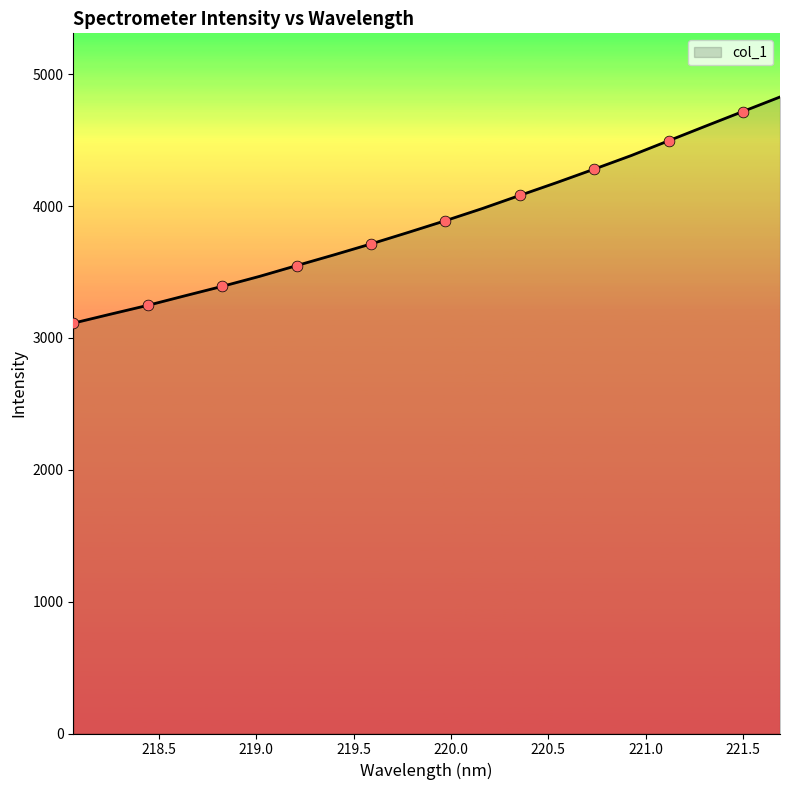

What is the greatest value displayed?

4827.5